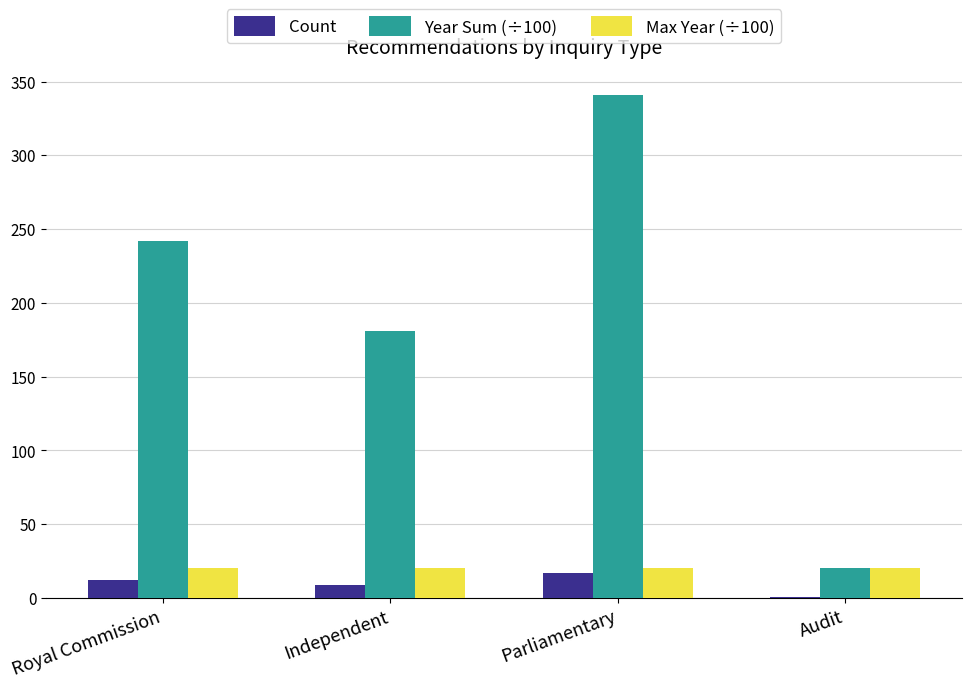

At which category is the sum across all series the highest?

Parliamentary